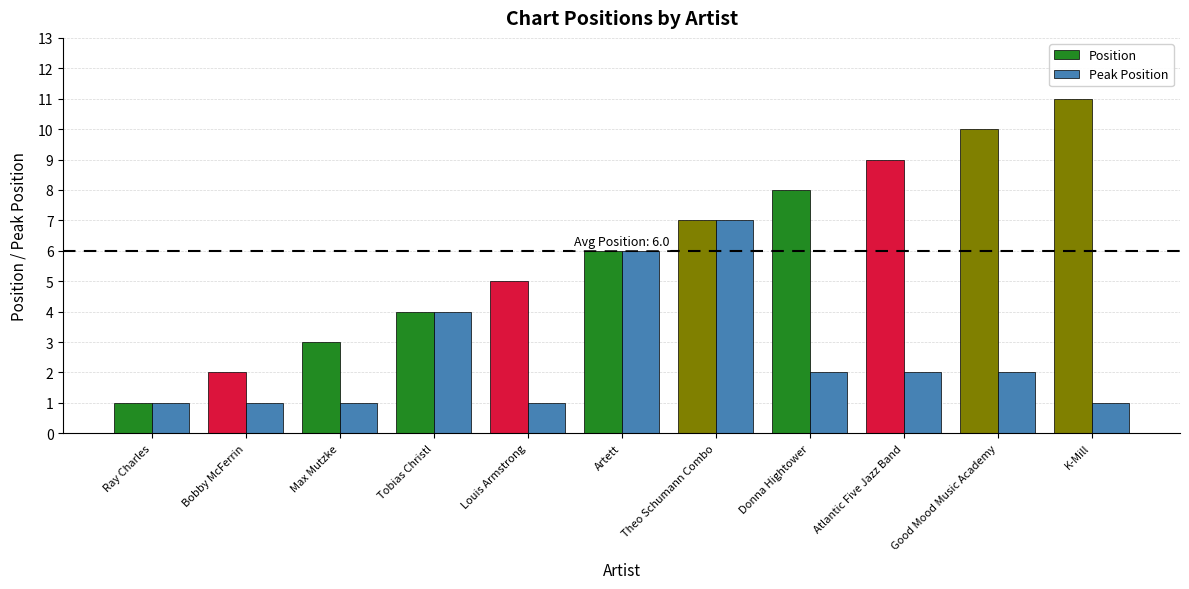

What is the sum of the Position values at Good Mood Music Academy and Ray Charles?

11